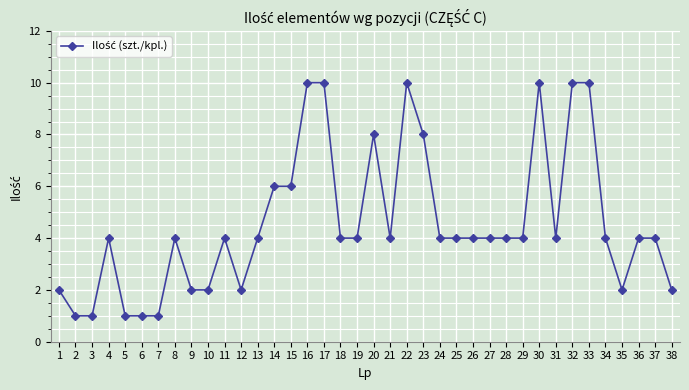

Is it true that the value at 27 is 2?

False